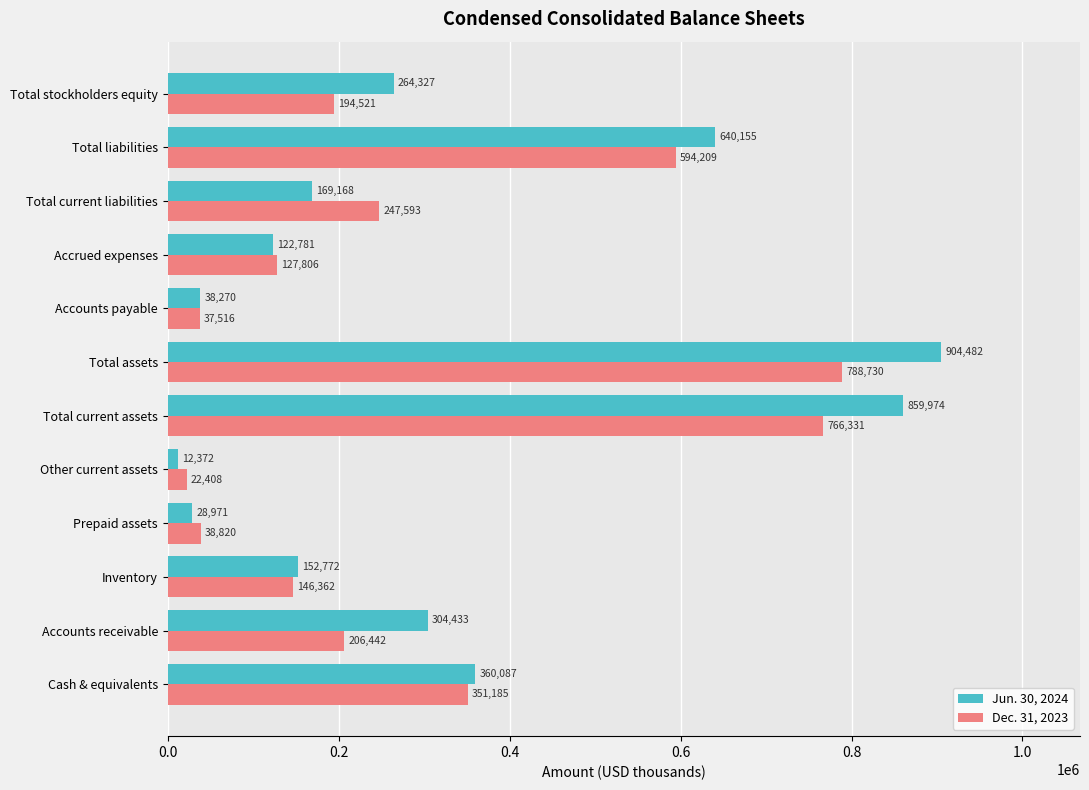

What is the approximate value of Dec. 31, 2023 at Total assets?

788730